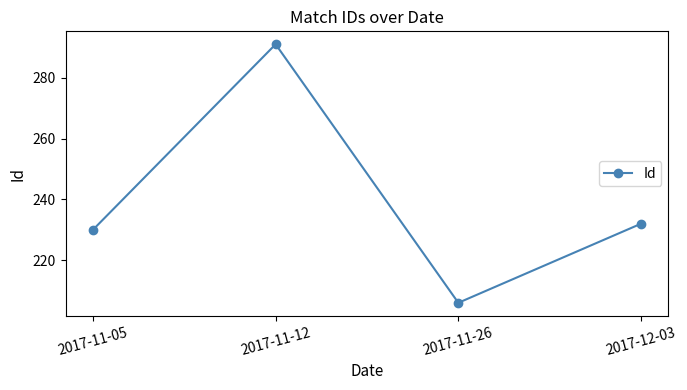

What position from the right is 2017-12-03?

1